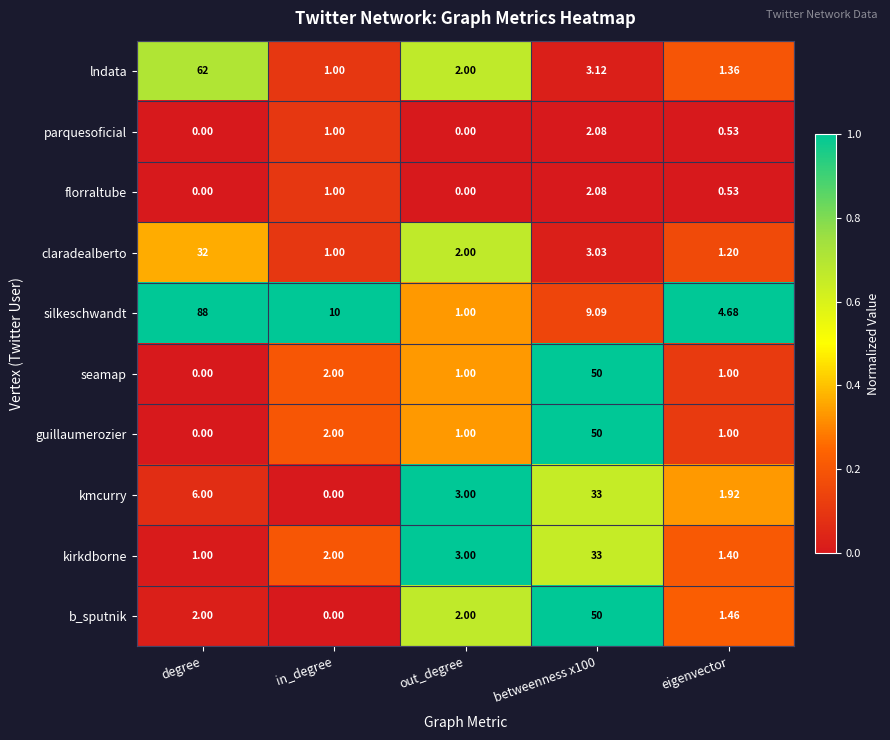

Which series has the widest spread of values?

silkeschwandt